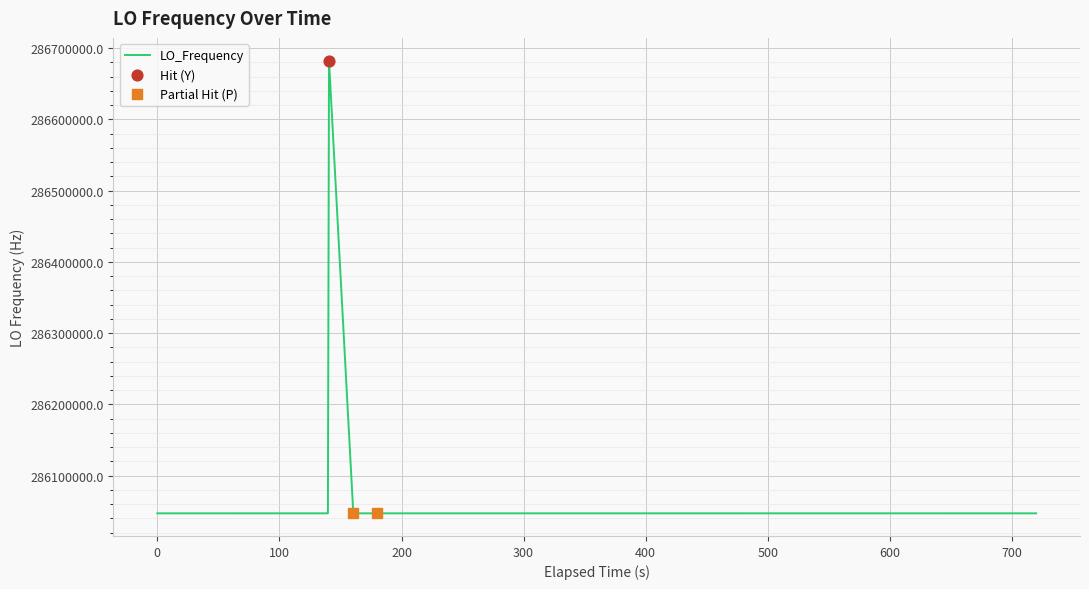

What is the minimum value shown in the chart?

286046998.2